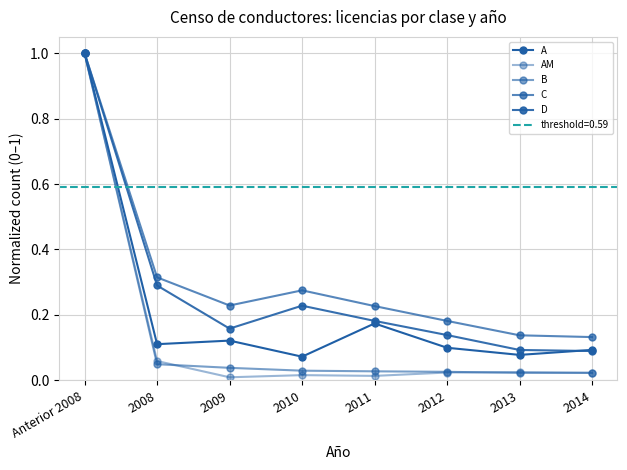

The value of C at 2008 is 0.3. True or false?

True